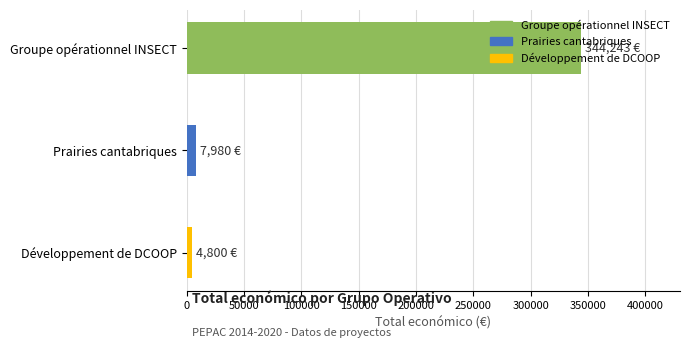

What is the minimum value shown in the chart?

4800